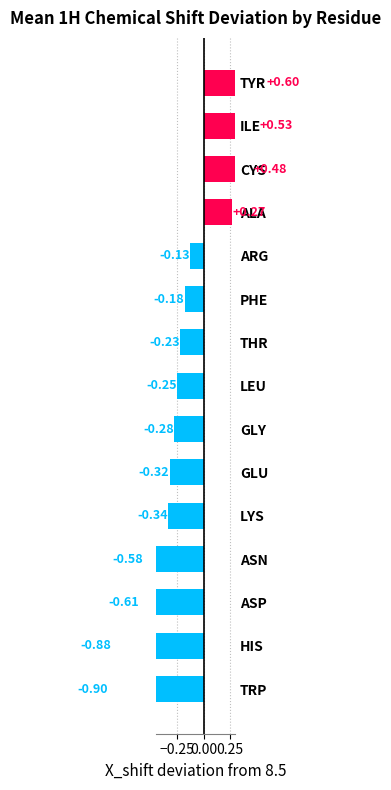

How many values are below zero?

11